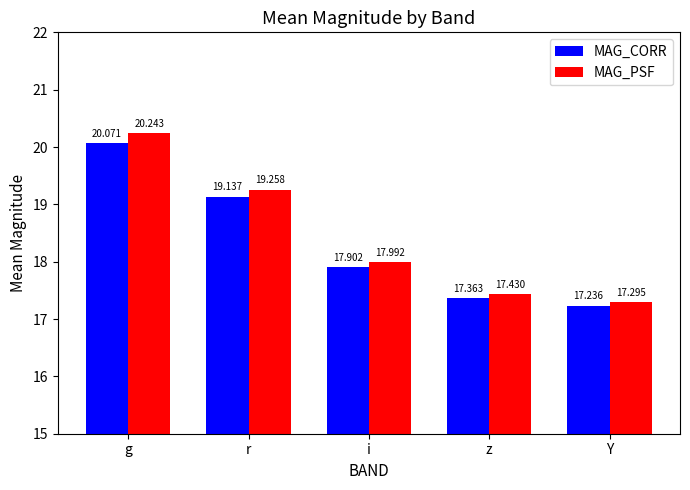

How many bars are there in each group?

2